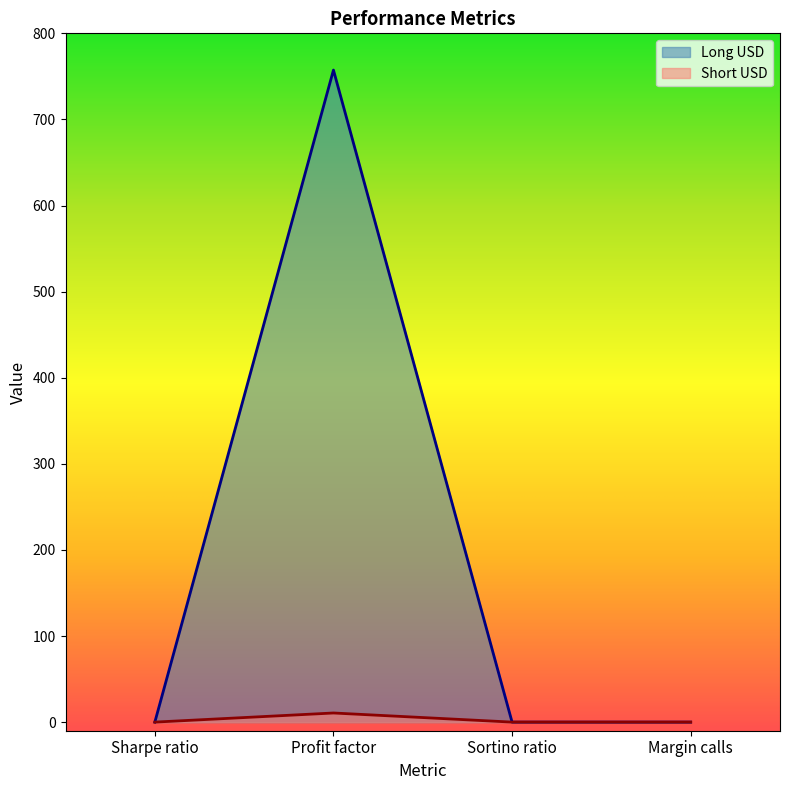

At how many categories does at least one series exceed 386?

1